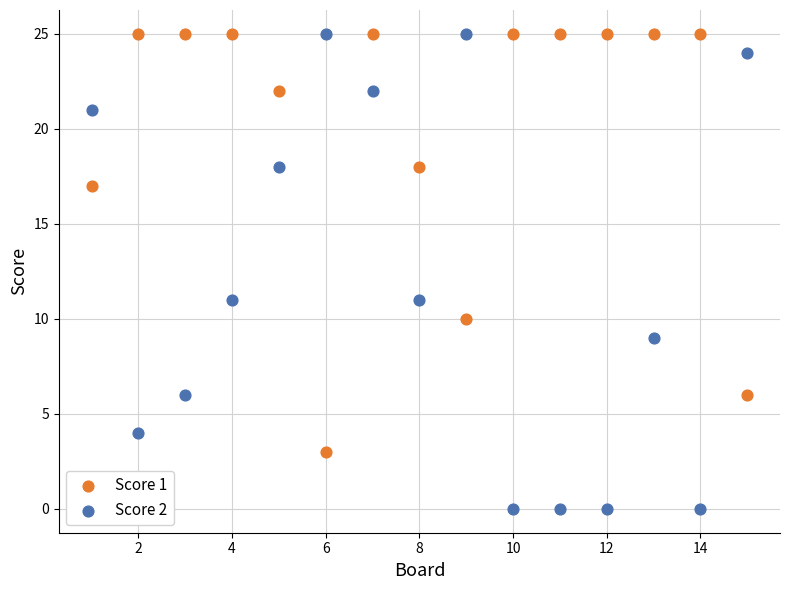

Across all data points, what is the range of X values (max minus min)?

14